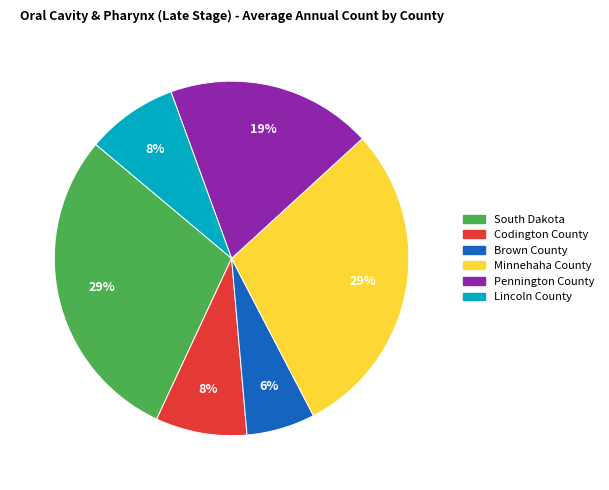

To the nearest percent, what is the average slice percentage?

17%